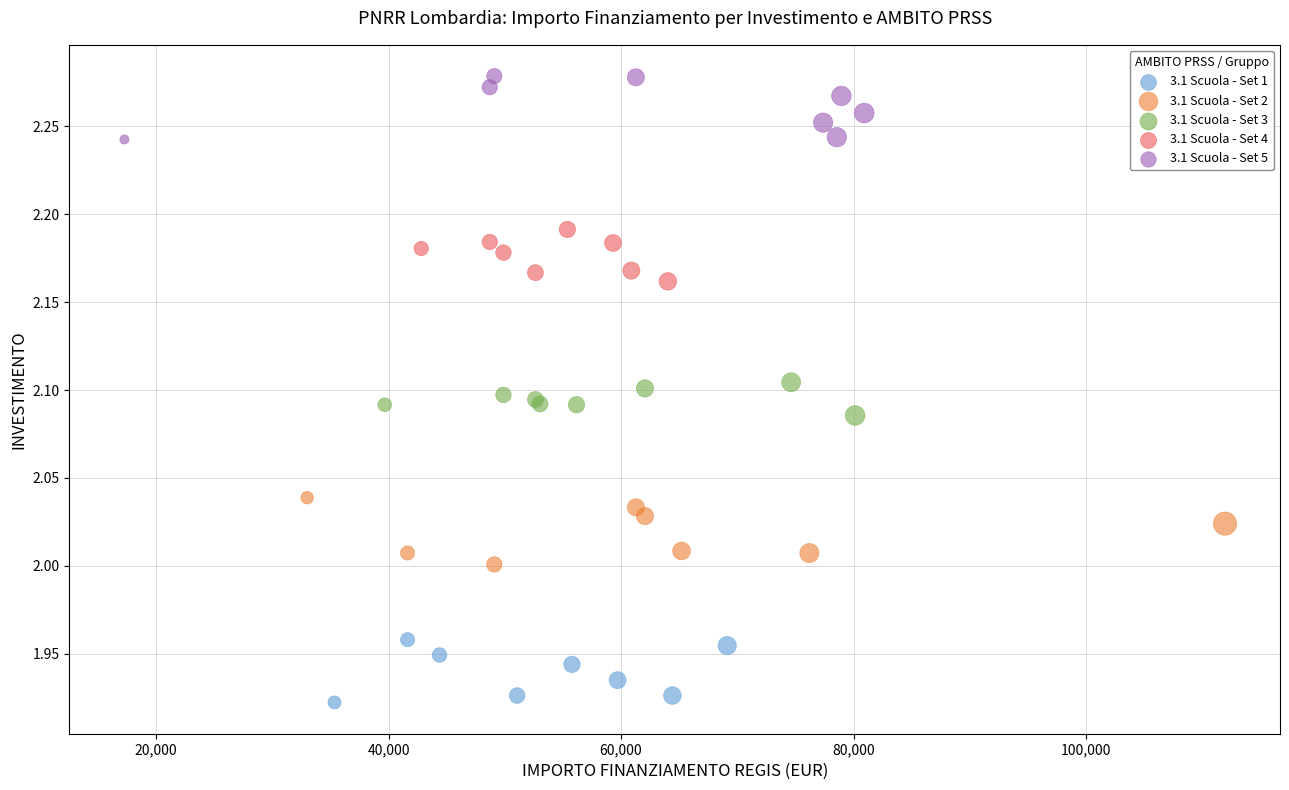

Which series reaches the minimum Y coordinate?

3.1 Scuola - Set 1